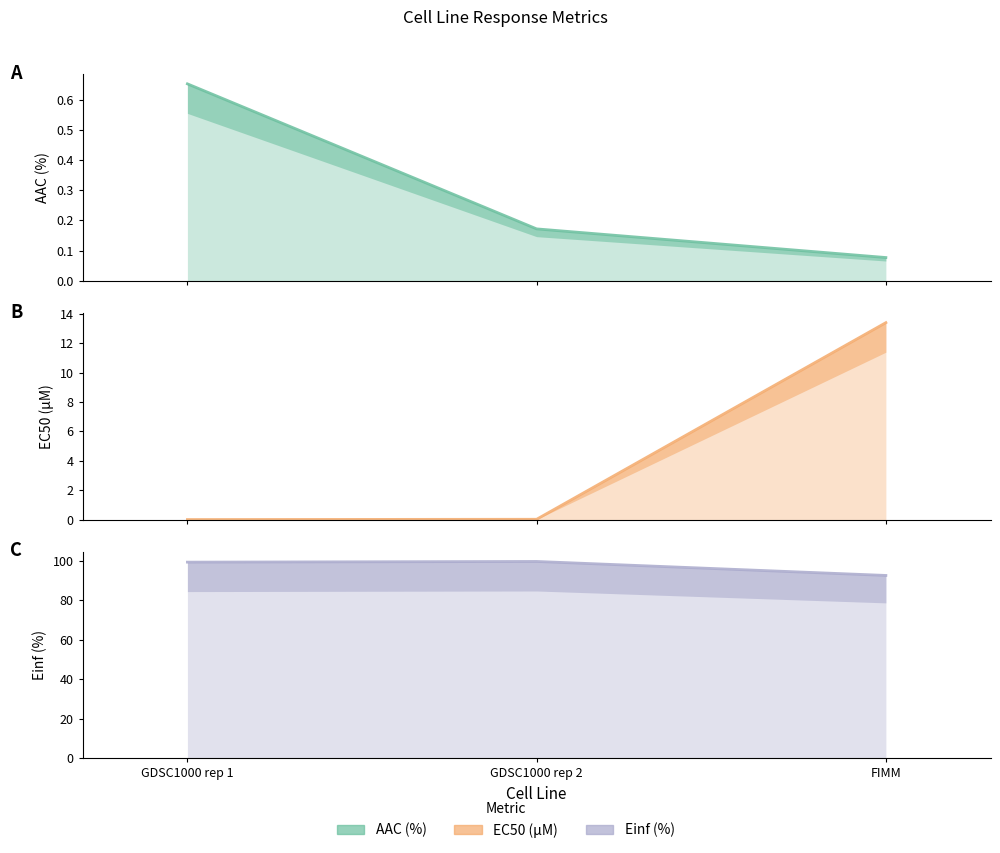

Reading left to right, extract all data points from this chart.

AAC (%): GDSC1000 rep 1=0.7	GDSC1000 rep 2=0.2	FIMM=0.1
EC50 (µM): GDSC1000 rep 1=0.0	GDSC1000 rep 2=0.0	FIMM=13.4
Einf (%): GDSC1000 rep 1=99.3	GDSC1000 rep 2=99.7	FIMM=92.6